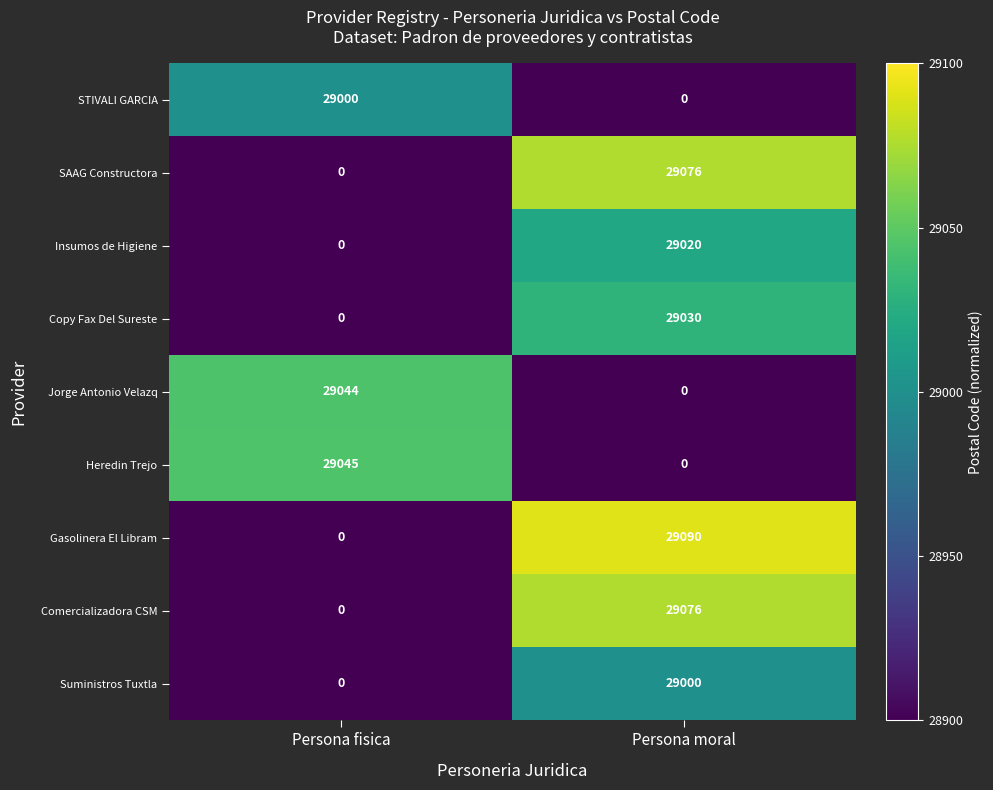

Rank the categories by STIVALI GARCIA value from highest to lowest.

Persona fisica, Persona moral